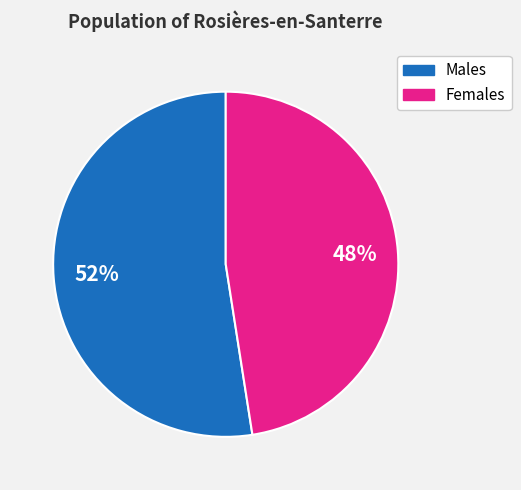

Is there a majority slice in this chart?

Yes